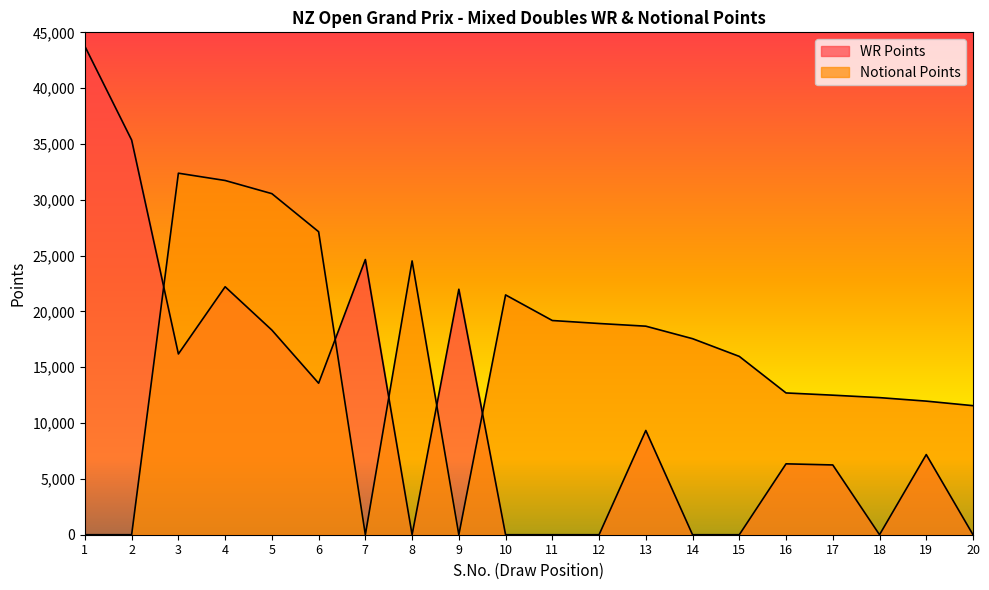

Where do WR Points and Notional Points first cross each other?

2 and 3